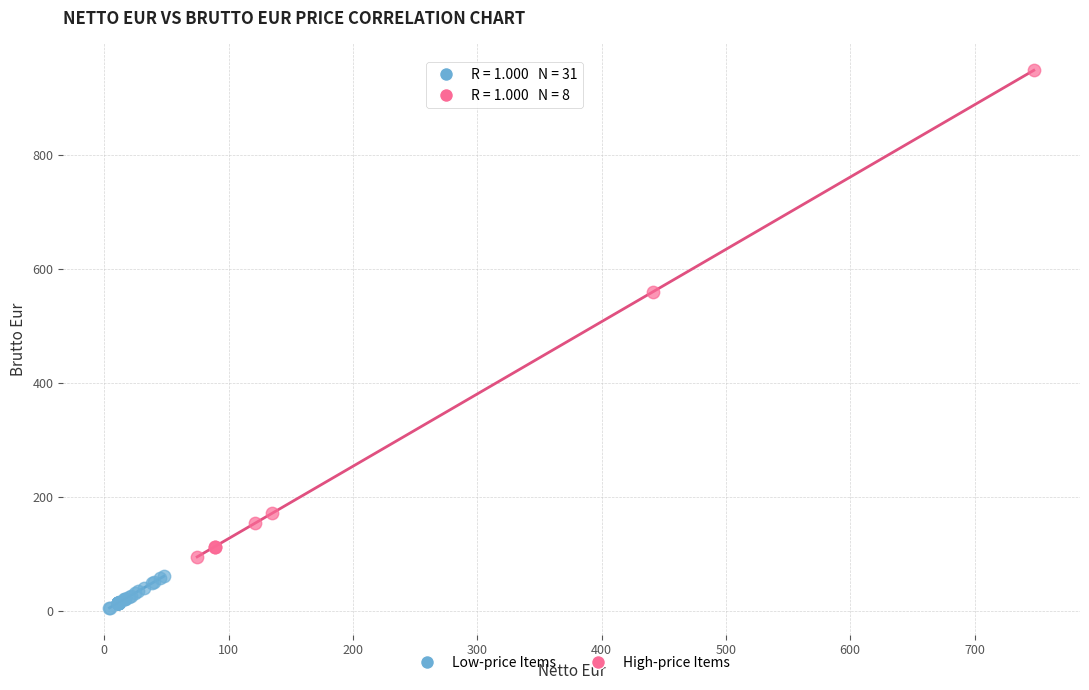

Which series reaches the maximum Y coordinate?

High-price Items